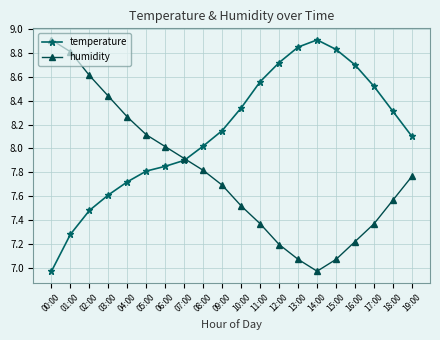

After their last crossing, which series has the higher values: temperature or humidity?

temperature